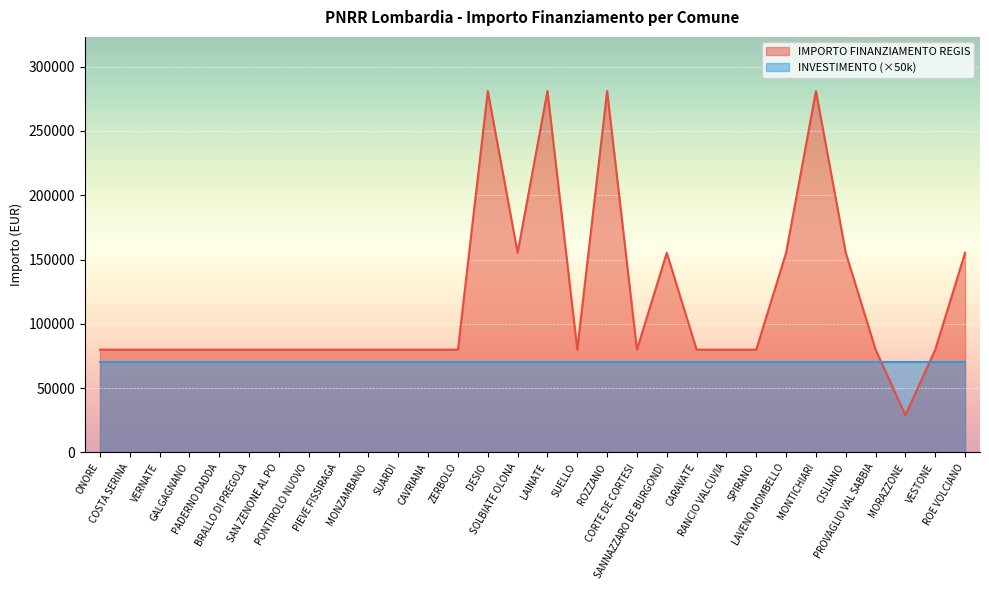

Rank the categories by value from highest to lowest.

DESIO, LAINATE, ROZZANO, MONTICHIARI, SOLBIATE OLONA, SANNAZZARO DE BURGONDI, LAVENO MOMBELLO, CISLIANO, ROE VOLCIANO, ONORE, COSTA SERINA, VERNATE, GALGAGNANO, PADERNO DADDA, BRALLO DI PREGOLA, SAN ZENONE AL PO, PONTIROLO NUOVO, PIEVE FISSIRAGA, MONZAMBANO, SUARDI, CAVRIANA, ZERBOLO, SUELLO, CORTE DE CORTESI, CARAVATE, RANCIO VALCUVIA, SPIRANO, PROVAGLIO VAL SABBIA, VESTONE, MORAZZONE